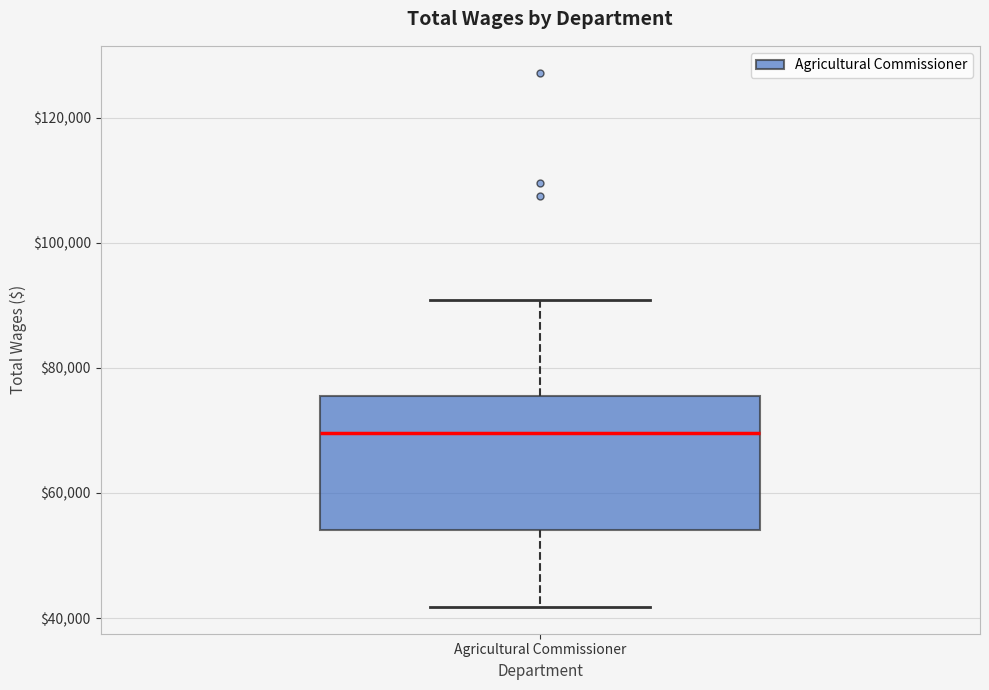

Transcribe this box plot: give where the median line is, the range the box spans, and where the two whiskers end, as read against the y-axis. The values are not printed on the chart, so give them approximately, as read against the axis.

median 70000, box 54000 to 76000, whiskers 42000 to 90000